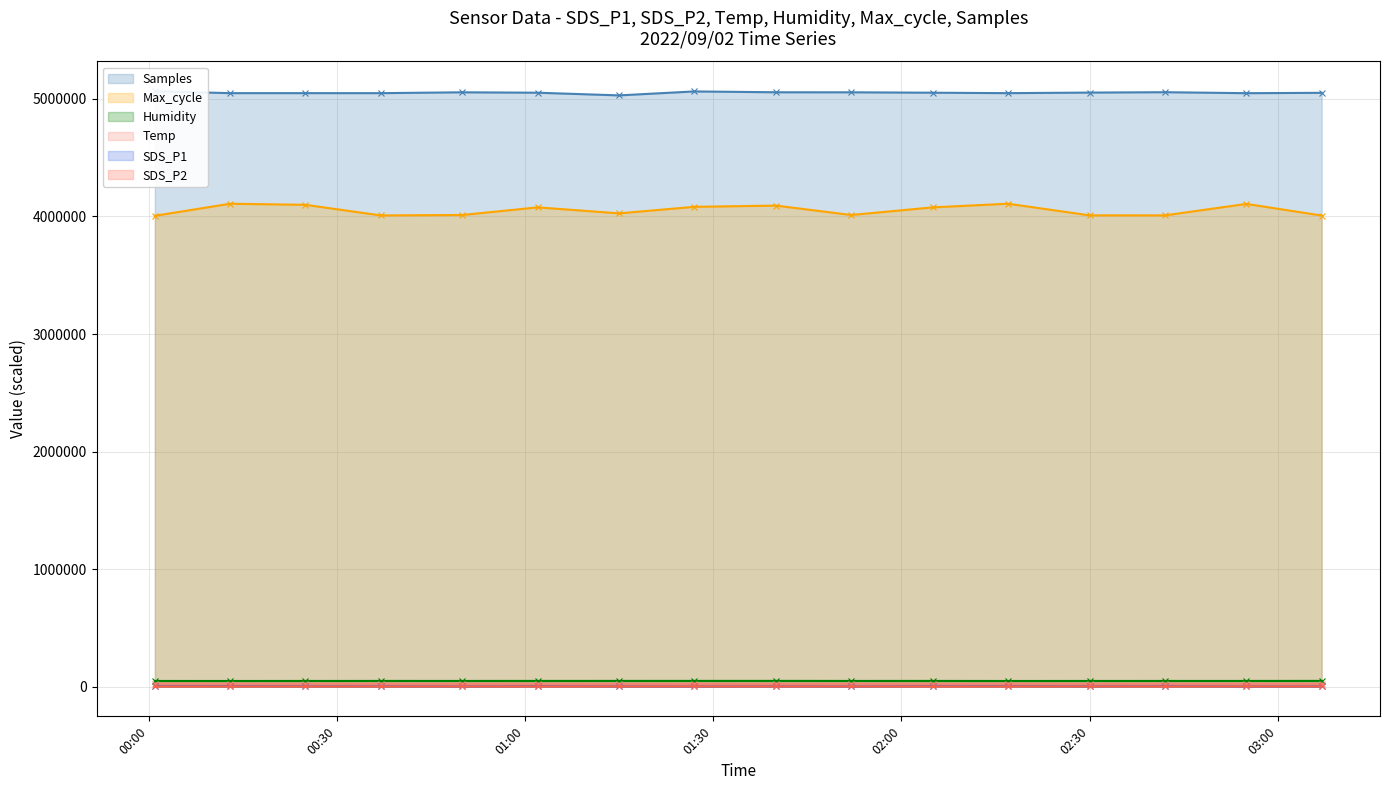

True or false: Humidity has a value of 48250 at 2022/09/02 03:07.

True